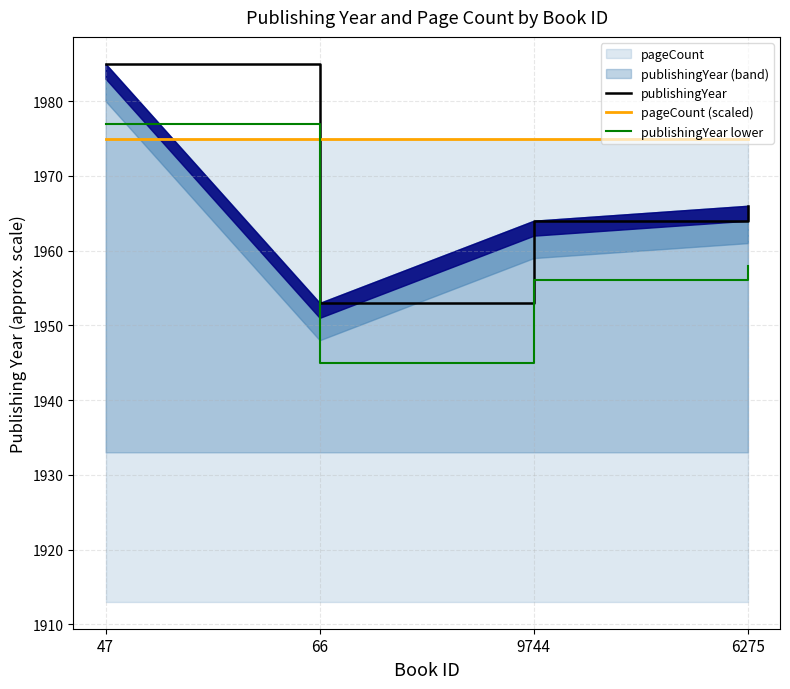

What is the maximum value for publishingYear lower?

1977